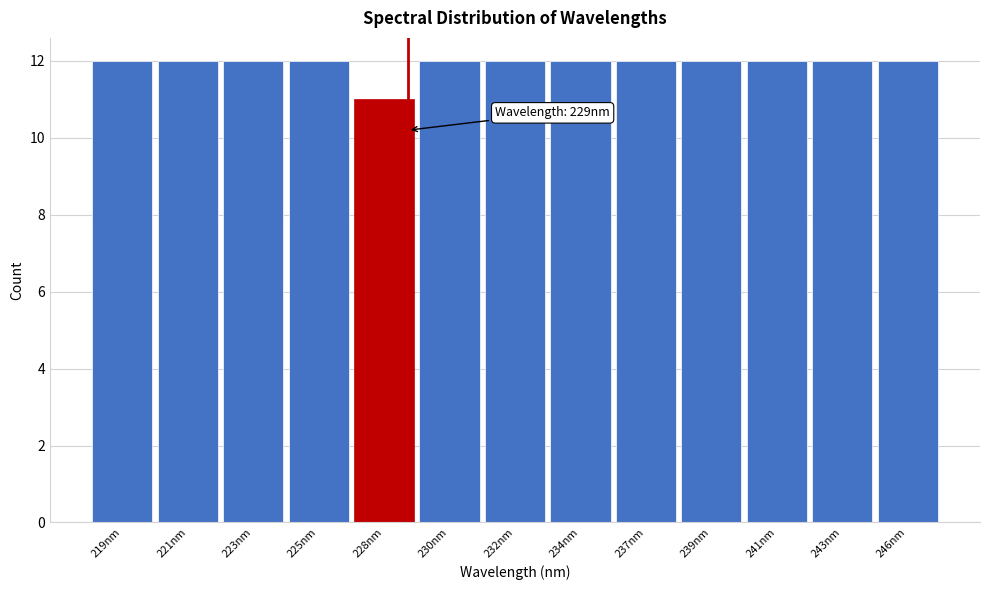

Reading left to right, transcribe all the data shown in this chart.

12	12	12	12	11	12	12	12	12	12	12	12	12